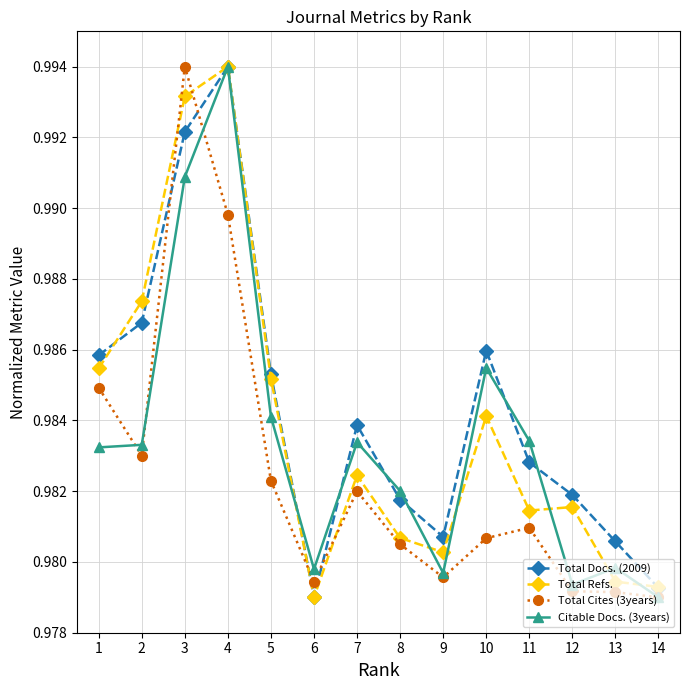

The Total Docs. (2009) series shows 0.6 at 3. True or false?

False